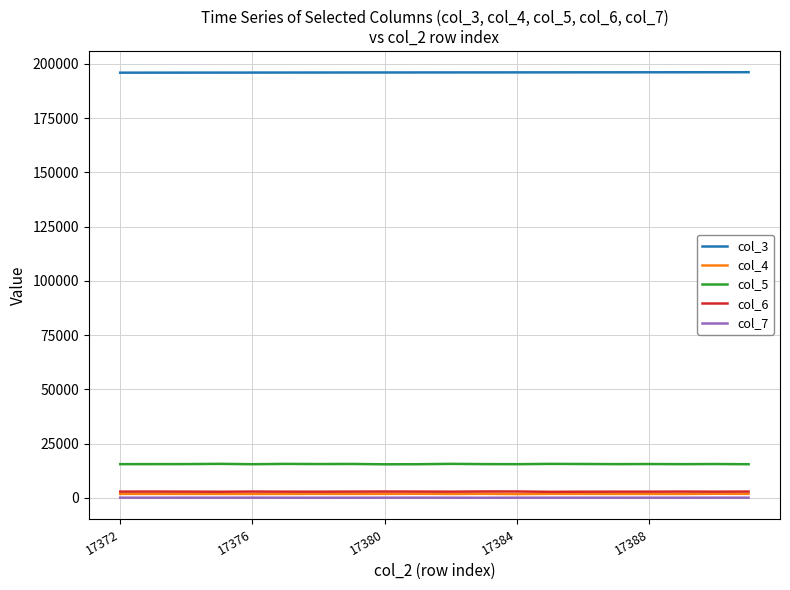

How many values in the col_4 series are below 1799?

10